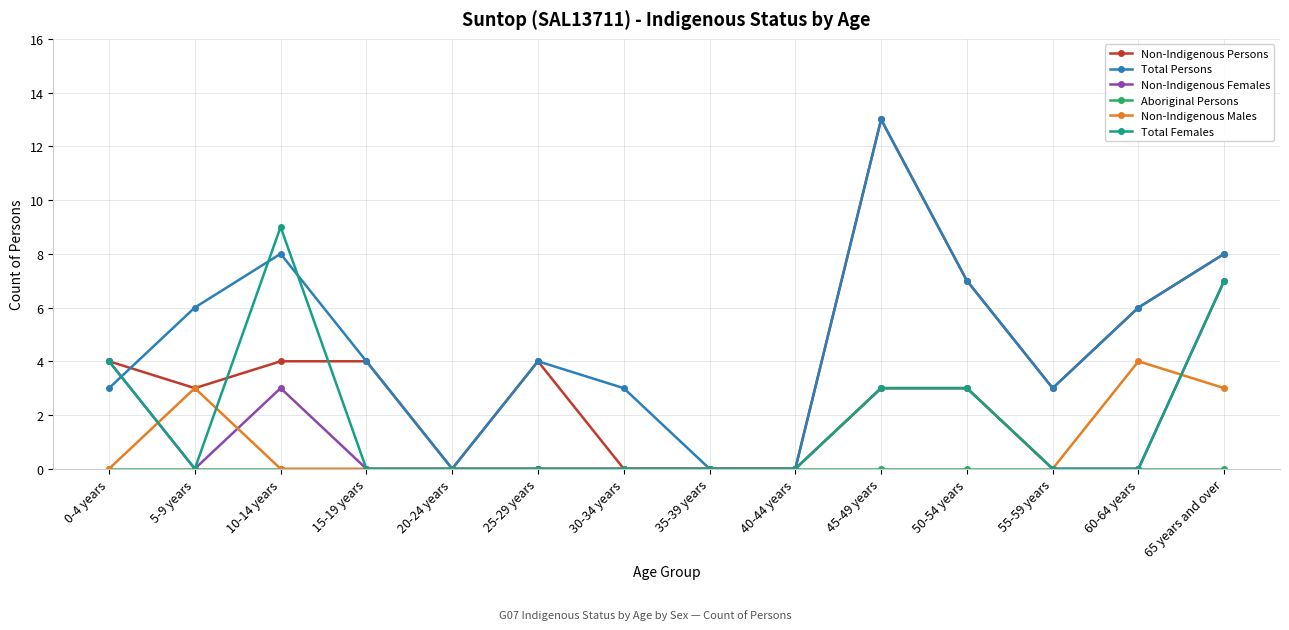

What is the total value across all series at 45-49 years?

35